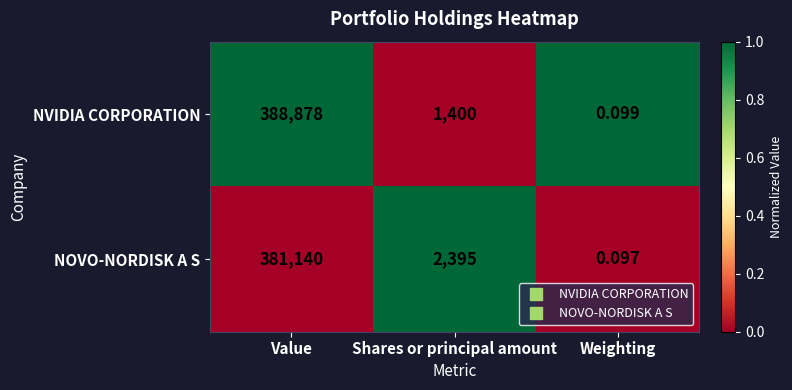

Which category has the highest value across all series?

Value